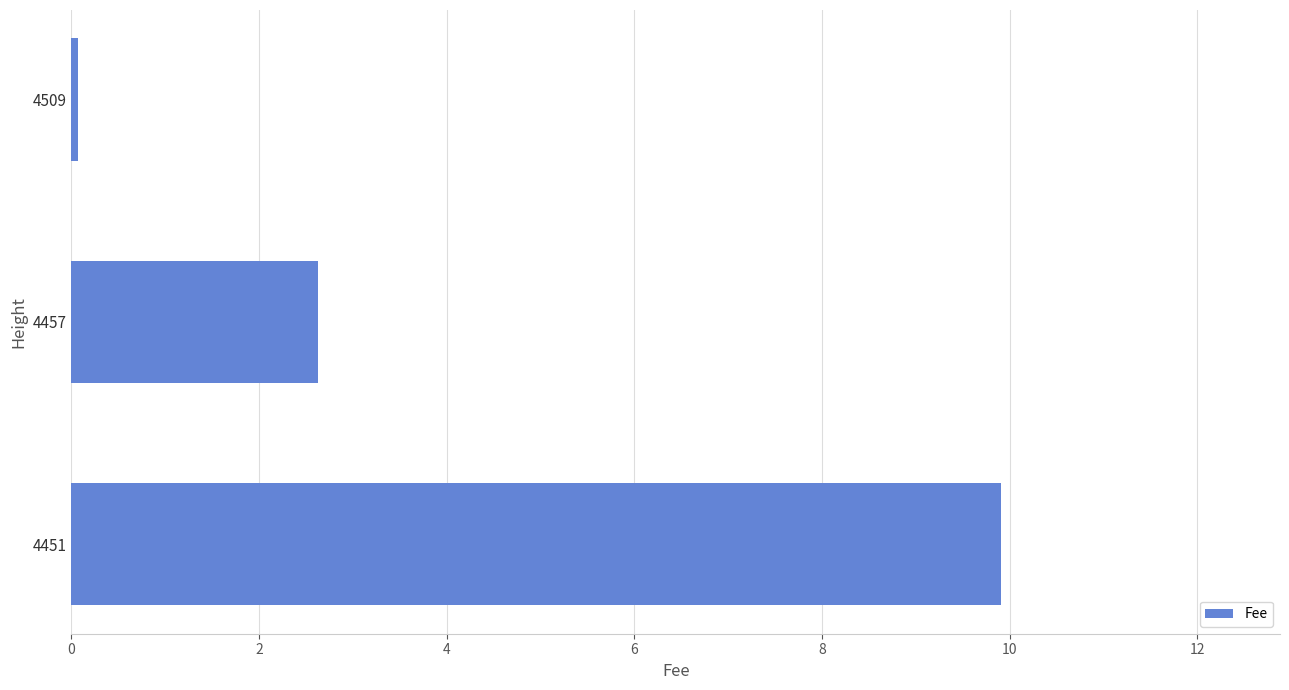

Rank the categories by value from highest to lowest.

4451, 4457, 4509